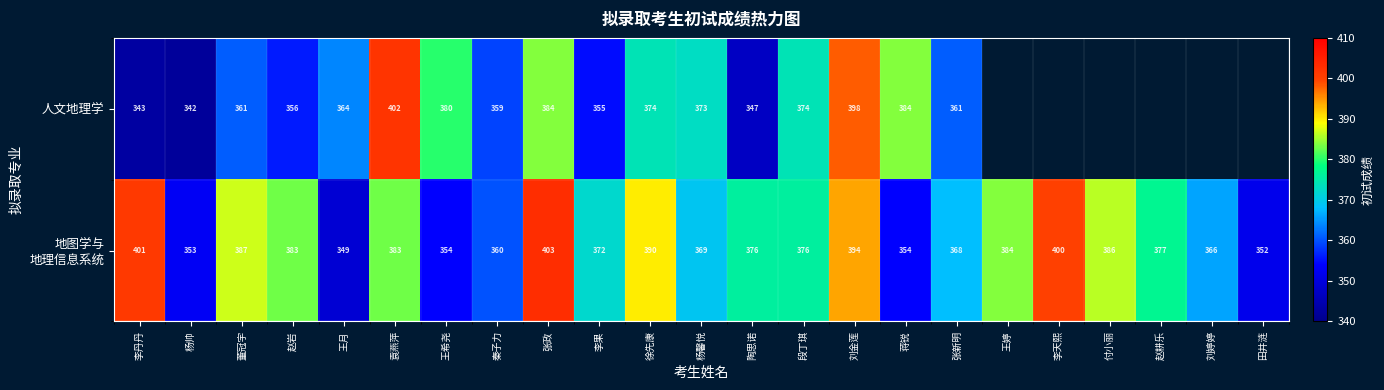

True or false: 人文地理学 has a value of 347 at 陶思诺.

True